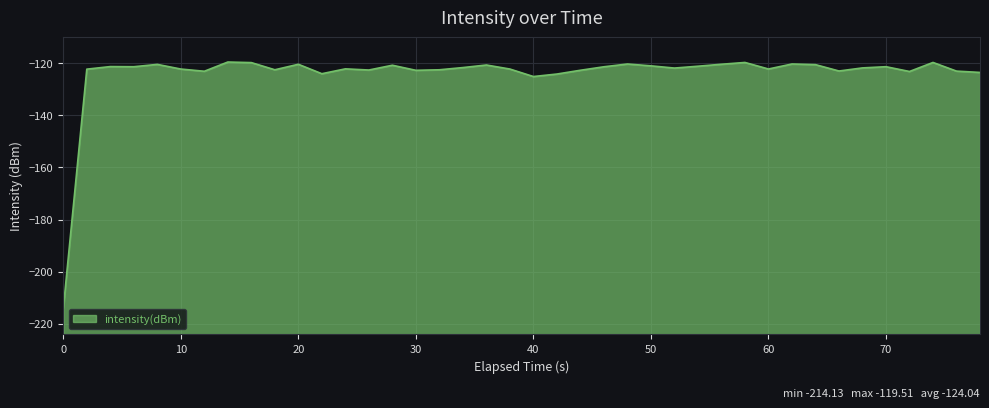

The chart shows a value of -196.1 at 20. True or false?

False